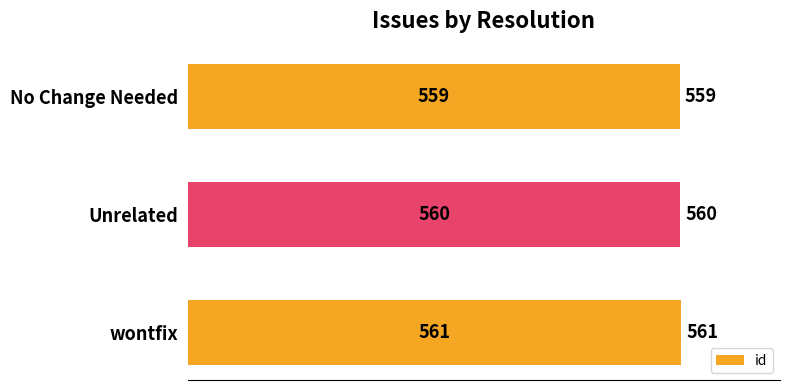

Does the chart contain any negative values?

No